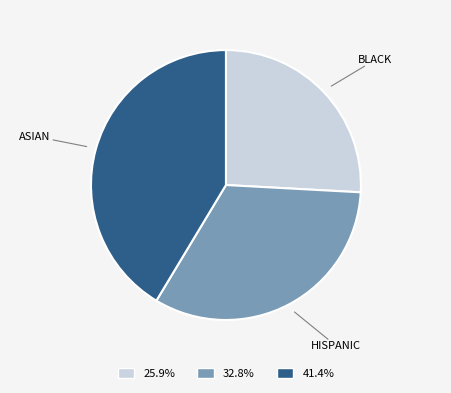

Is there any slice that represents more than half of the pie?

No